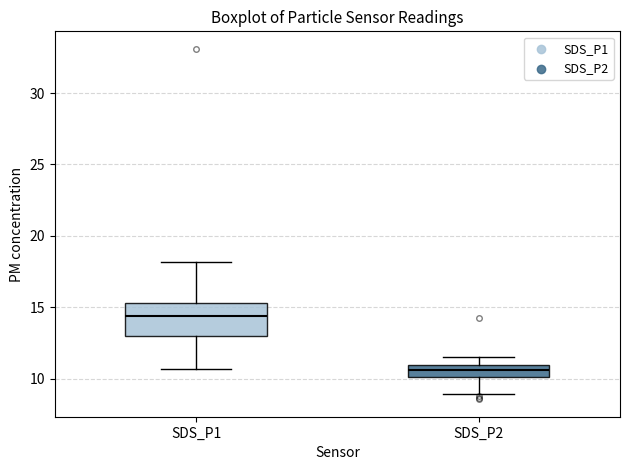

Where does the lower whisker of the box for SDS_P2 end on the y-axis? The values are not printed on the chart, so give them approximately, as read against the axis.

9.0